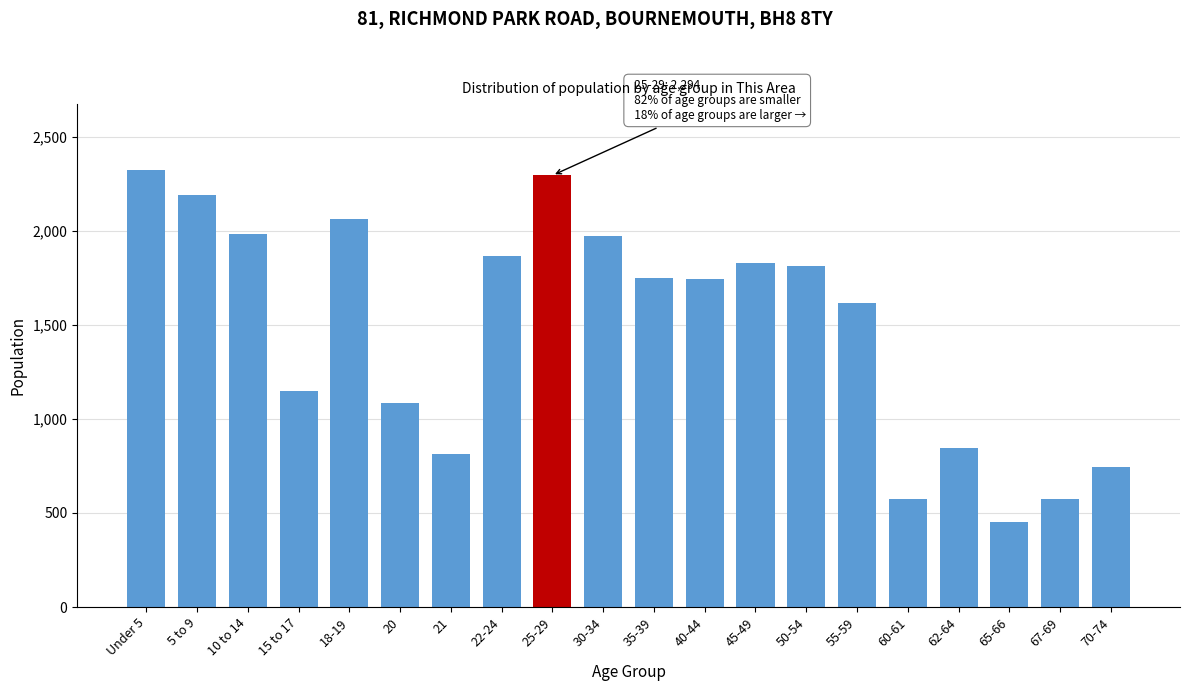

What is the difference between the second highest and second lowest values?

1721